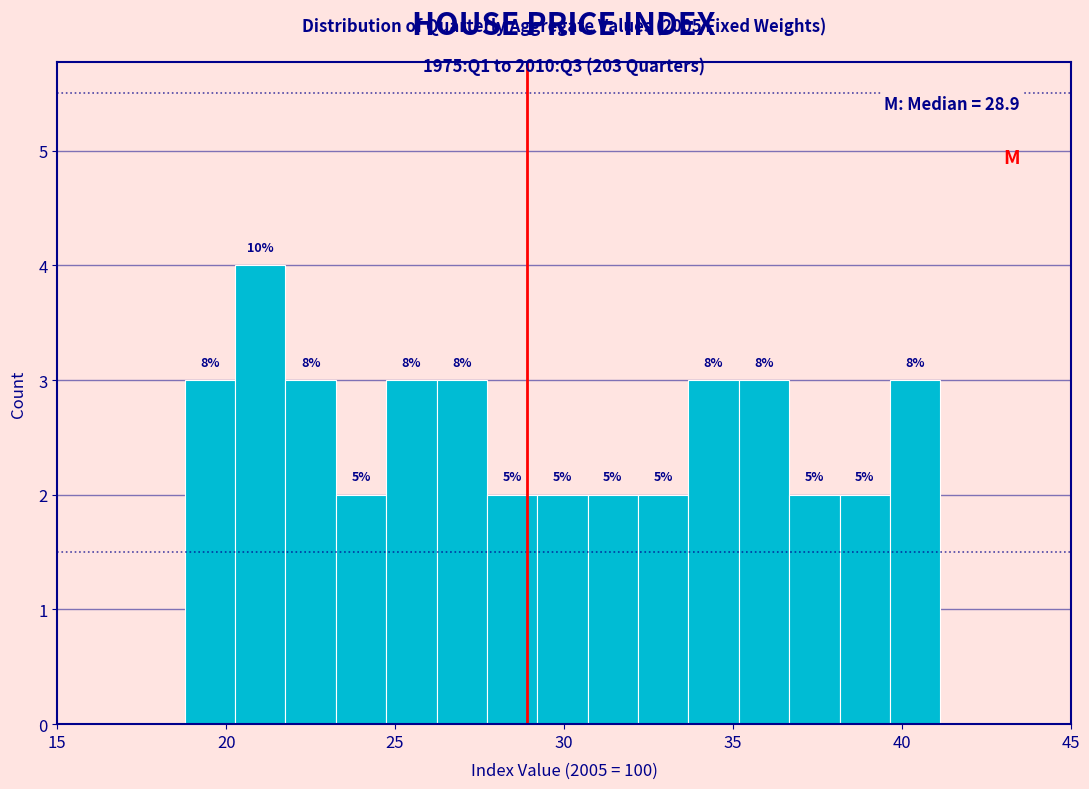

Around what value on the x-axis is the tallest bar? Give the approximate position of its centre, as read against the axis.

21.0